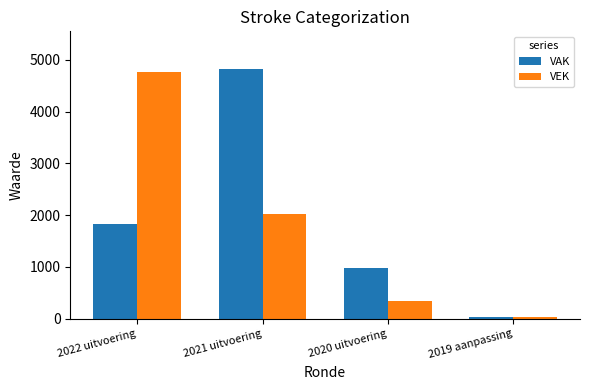

How many distinct data groups are displayed?

2